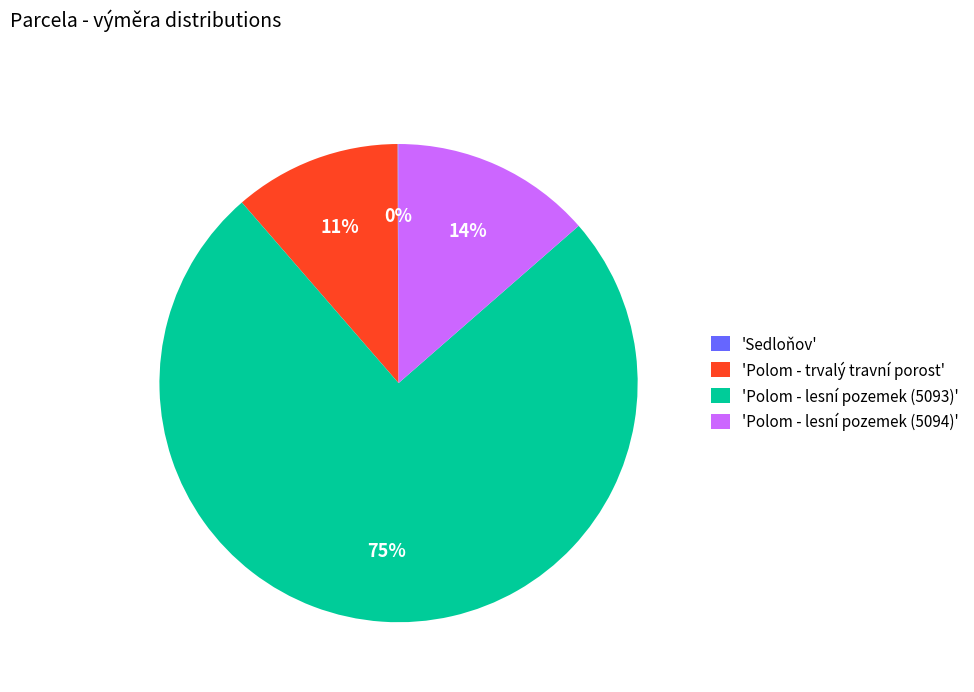

Between 'Polom - trvalý travní porost' and 'Polom - lesní pozemek (5094)', which is larger?

'Polom - lesní pozemek (5094)'